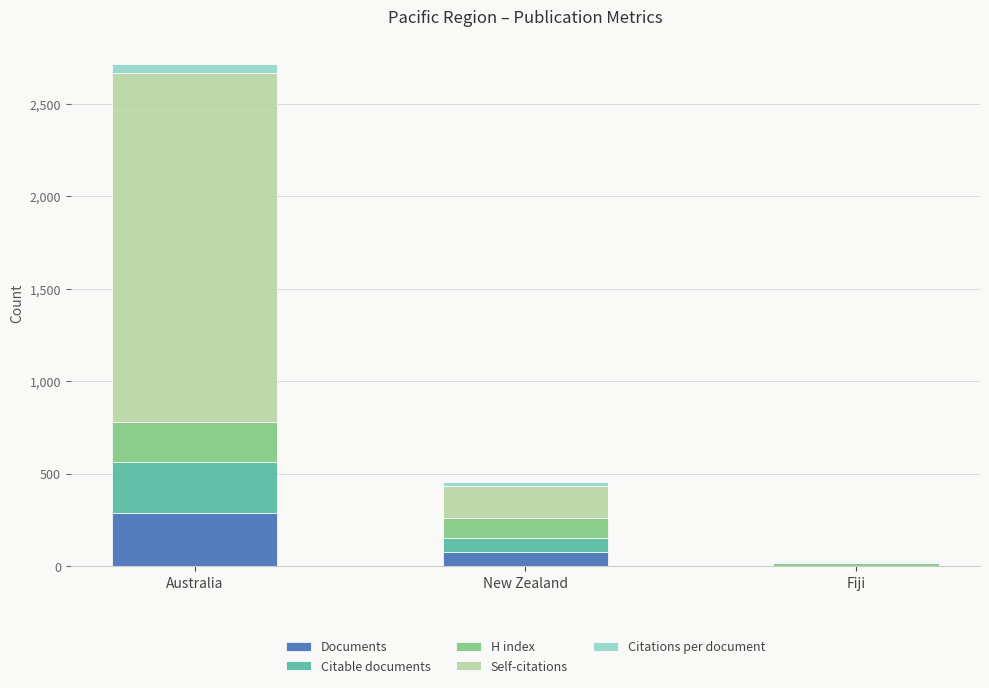

The Documents series shows 77.0 at New Zealand. True or false?

True